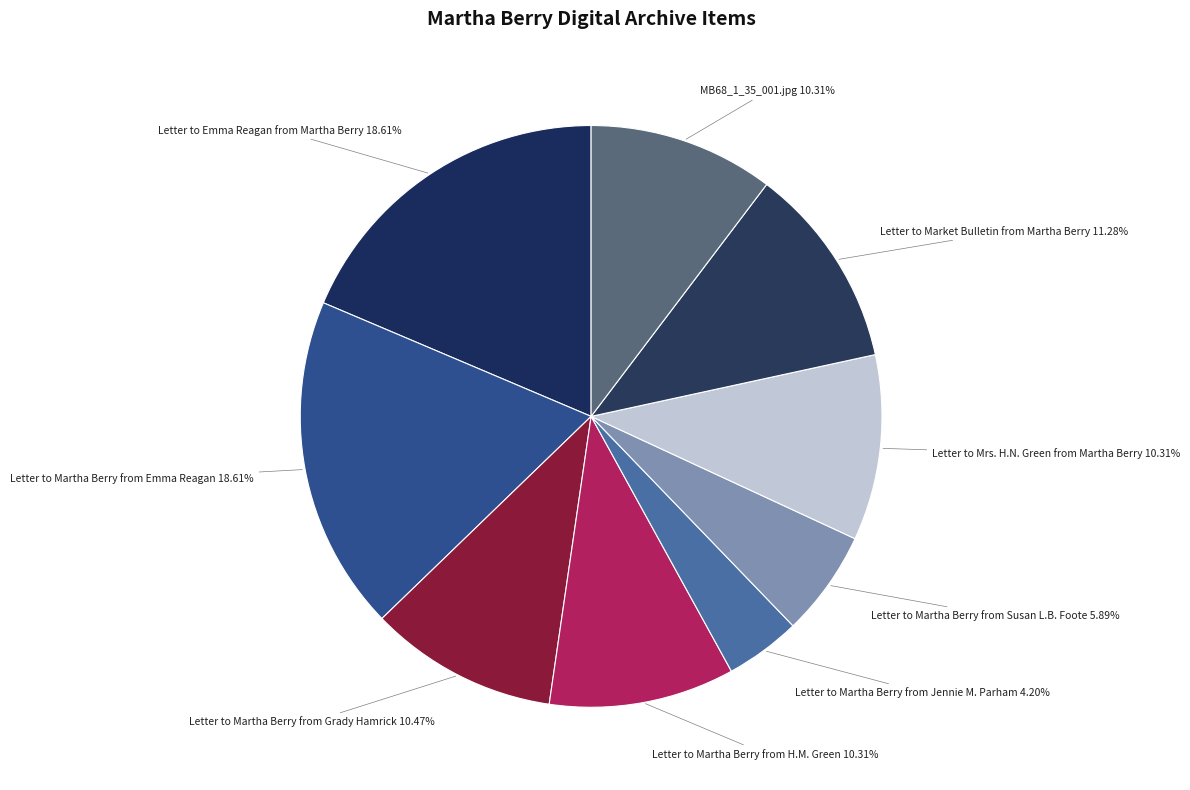

Count the number of slices in the pie.

9